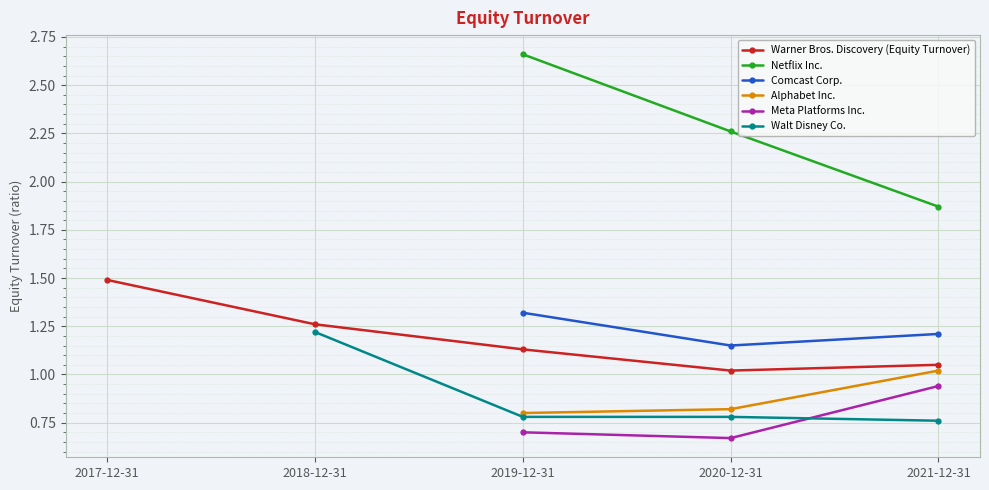

True or false: Warner Bros. Discovery (Equity Turnover) has more than 0 points higher than both neighbors.

False